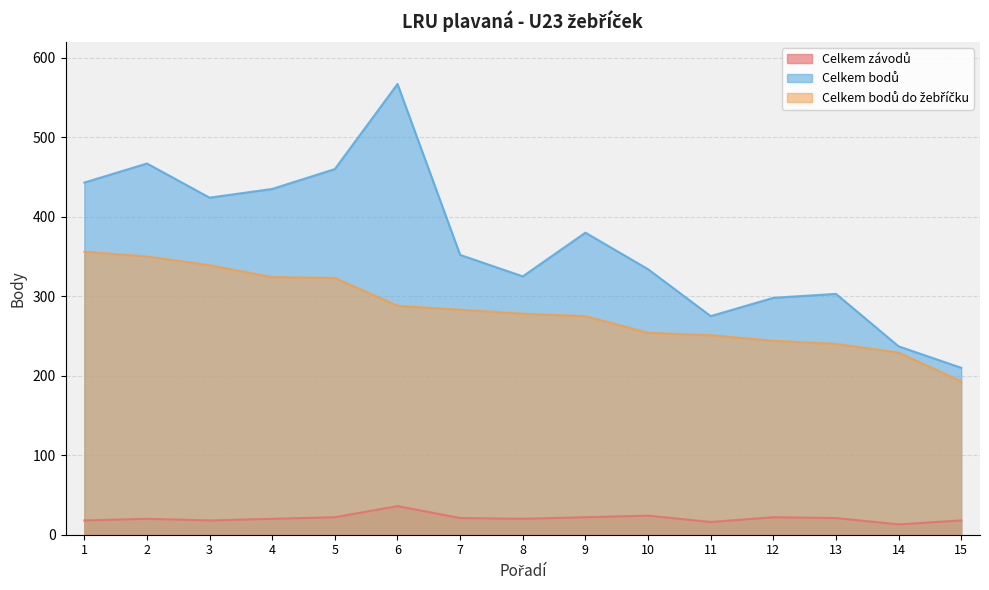

At how many categories does at least one series exceed 332?

9